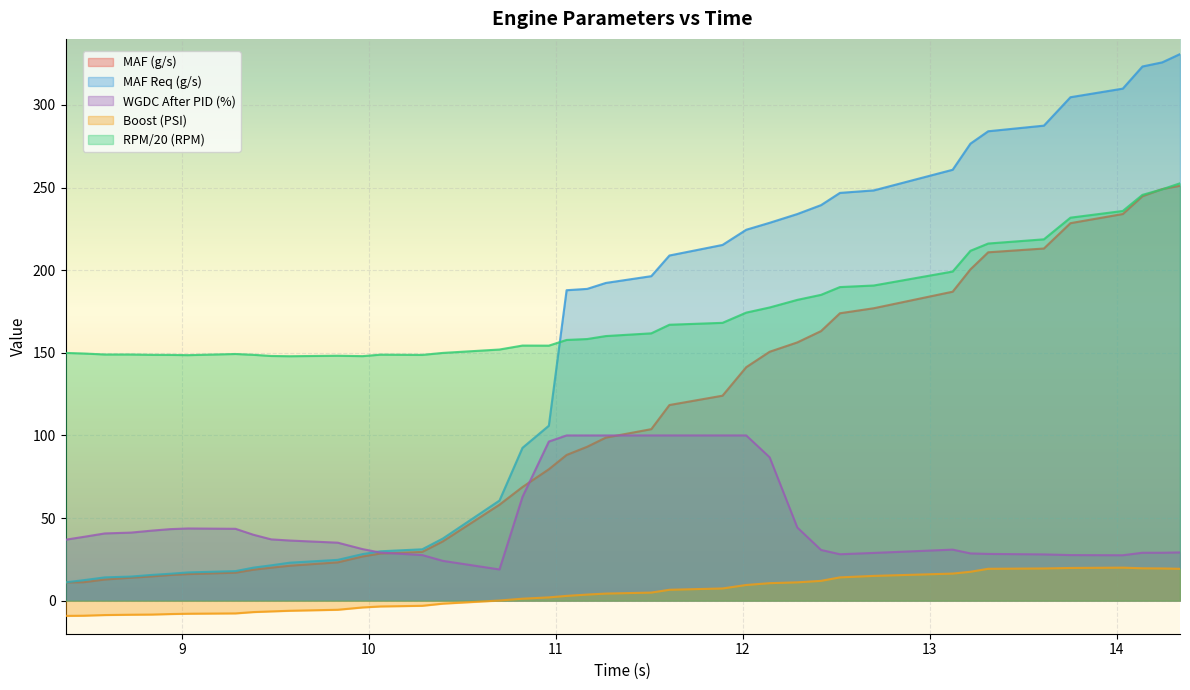

Is it true that WGDC After PID (%) equals 63.1 at 9.383?

False